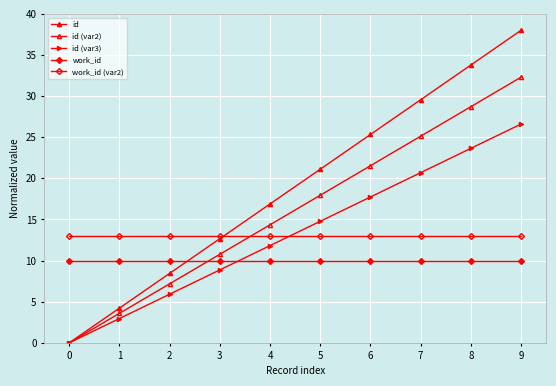

How many series are shown in this chart?

5